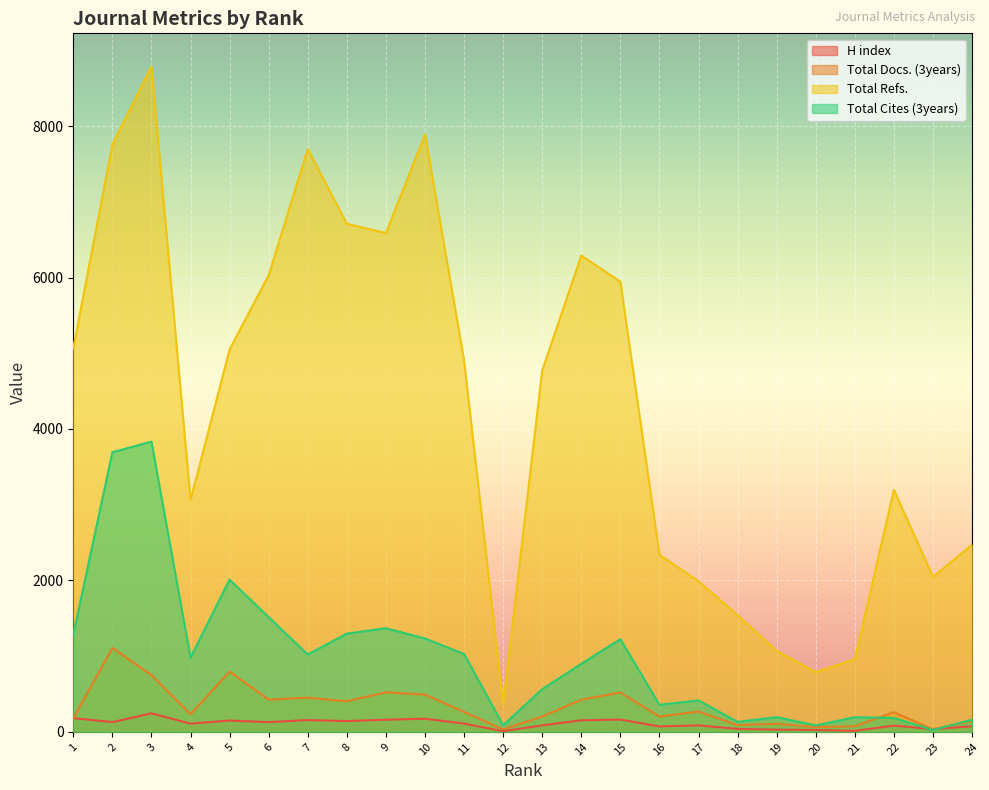

How many values in the Total Docs. (3years) series are below 263?

12